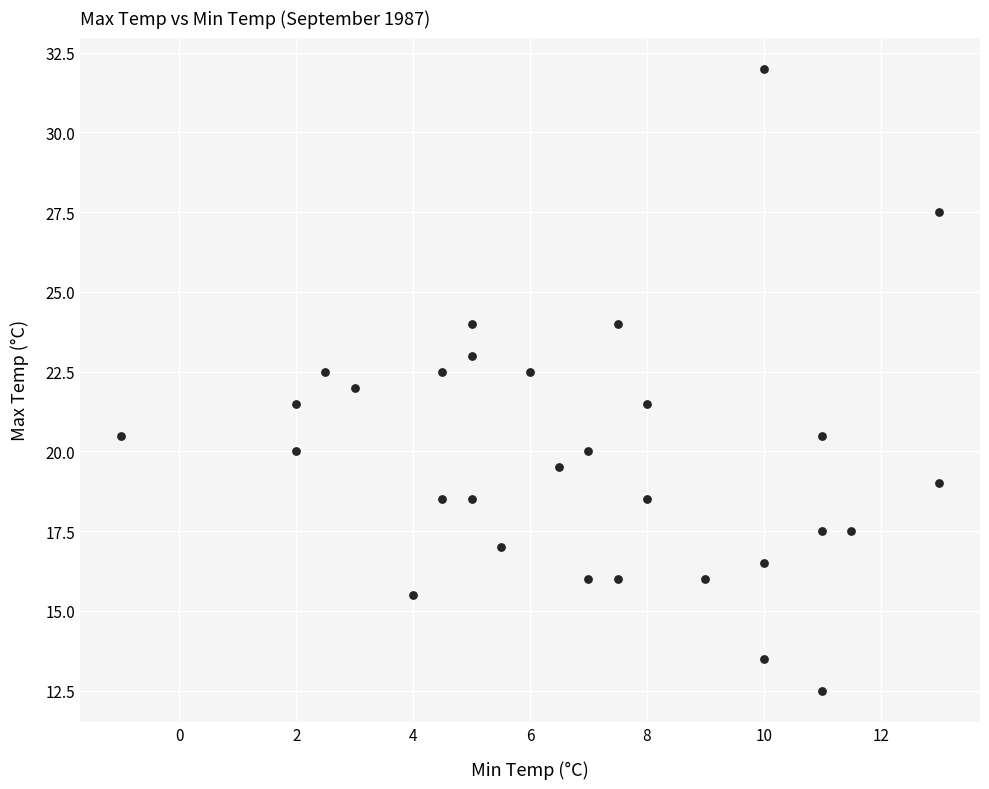

What is the range of X values (max minus min)?

14.0